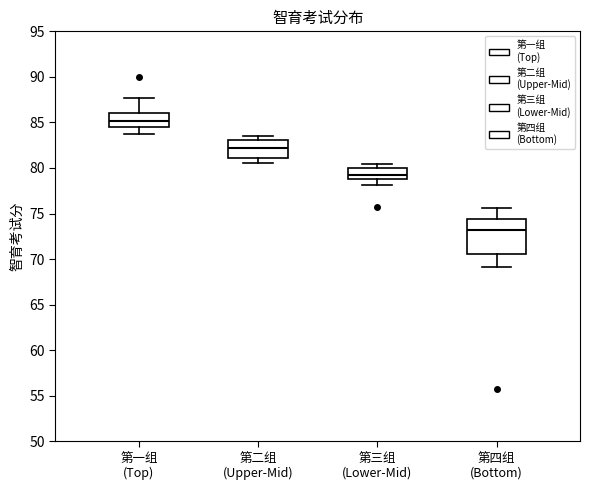

Where does the median line of the box for 第四组 (Bottom) sit on the y-axis? The values are not printed on the chart, so give them approximately, as read against the axis.

73.0